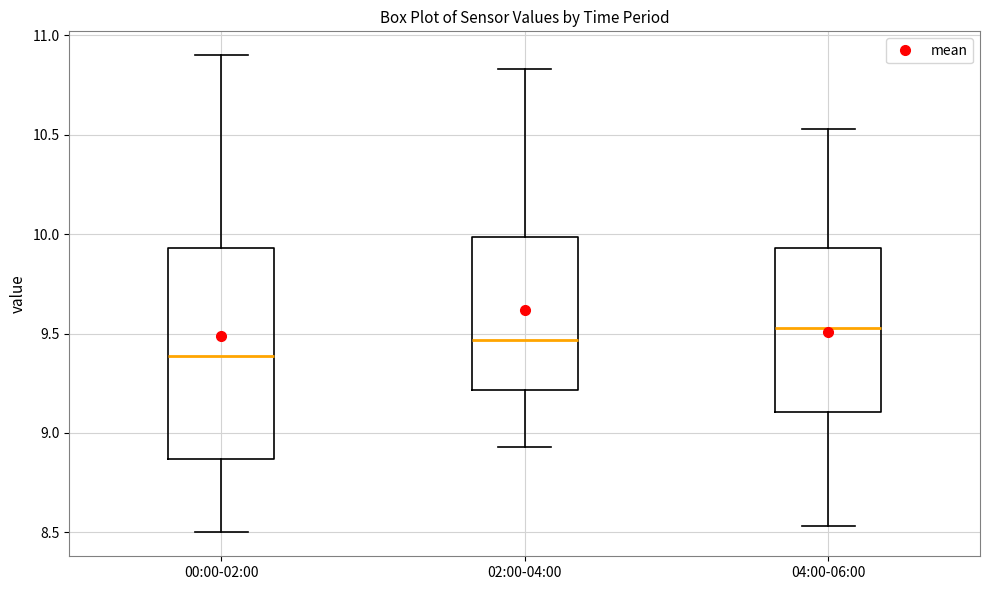

Which box is the tallest, from its lower edge to its upper edge?

00:00-02:00